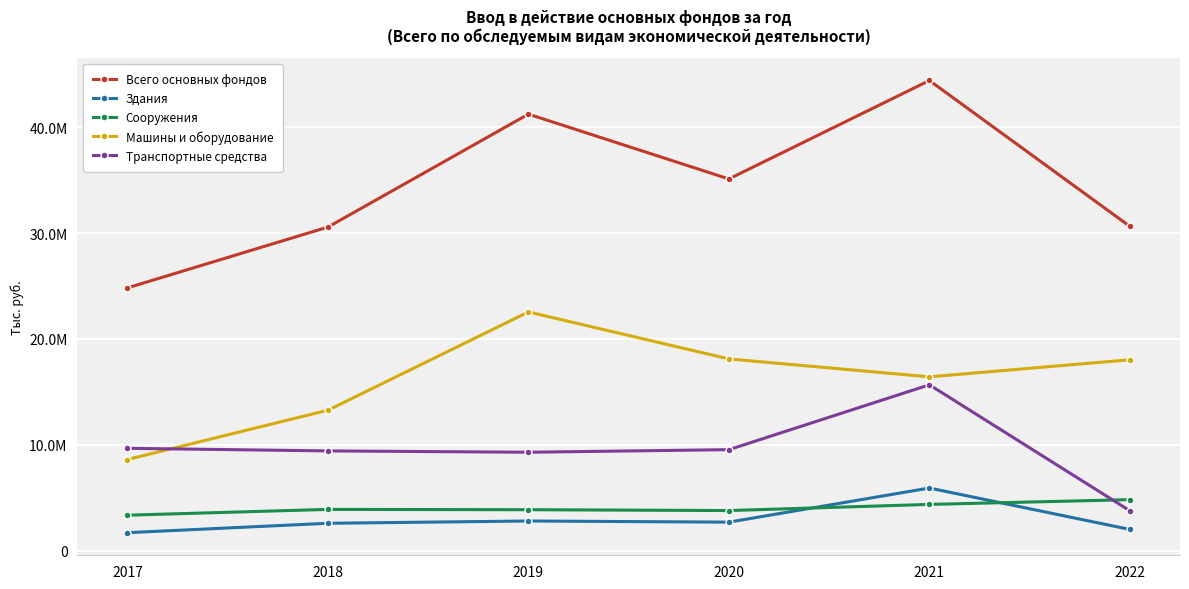

What are all the series names shown in the legend?

Всего основных фондов, Здания, Сооружения, Машины и оборудование, Транспортные средства